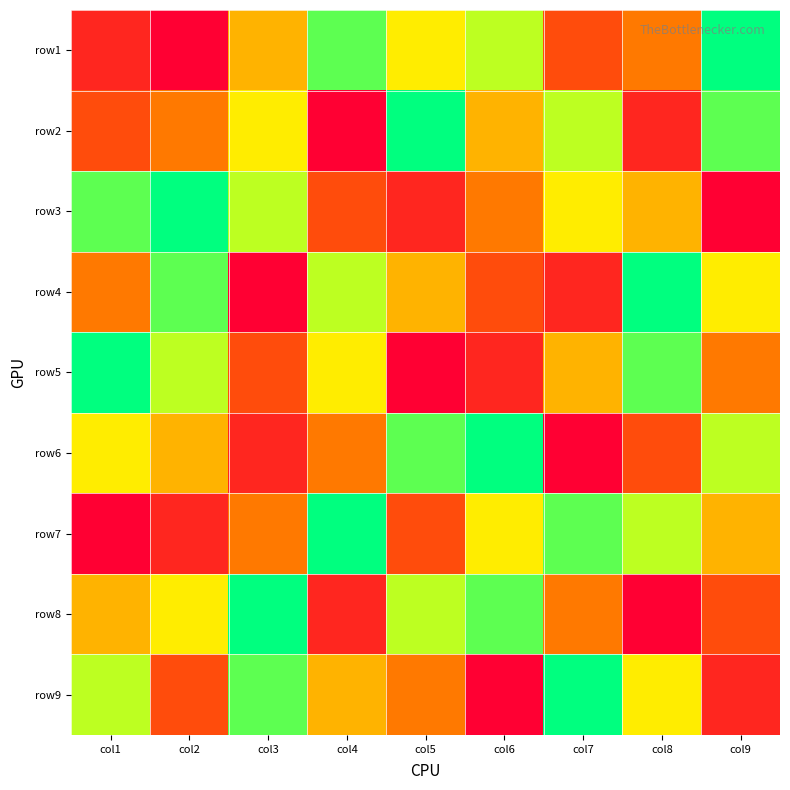

Reading right to left, list all the values displayed in this chart.

row1: col9=9	col8=4	col7=3	col6=7	col5=6	col4=8	col3=5	col2=1	col1=2
row2: col9=8	col8=2	col7=7	col6=5	col5=9	col4=1	col3=6	col2=4	col1=3
row3: col9=1	col8=5	col7=6	col6=4	col5=2	col4=3	col3=7	col2=9	col1=8
row4: col9=6	col8=9	col7=2	col6=3	col5=5	col4=7	col3=1	col2=8	col1=4
row5: col9=4	col8=8	col7=5	col6=2	col5=1	col4=6	col3=3	col2=7	col1=9
row6: col9=7	col8=3	col7=1	col6=9	col5=8	col4=4	col3=2	col2=5	col1=6
row7: col9=5	col8=7	col7=8	col6=6	col5=3	col4=9	col3=4	col2=2	col1=1
row8: col9=3	col8=1	col7=4	col6=8	col5=7	col4=2	col3=9	col2=6	col1=5
row9: col9=2	col8=6	col7=9	col6=1	col5=4	col4=5	col3=8	col2=3	col1=7